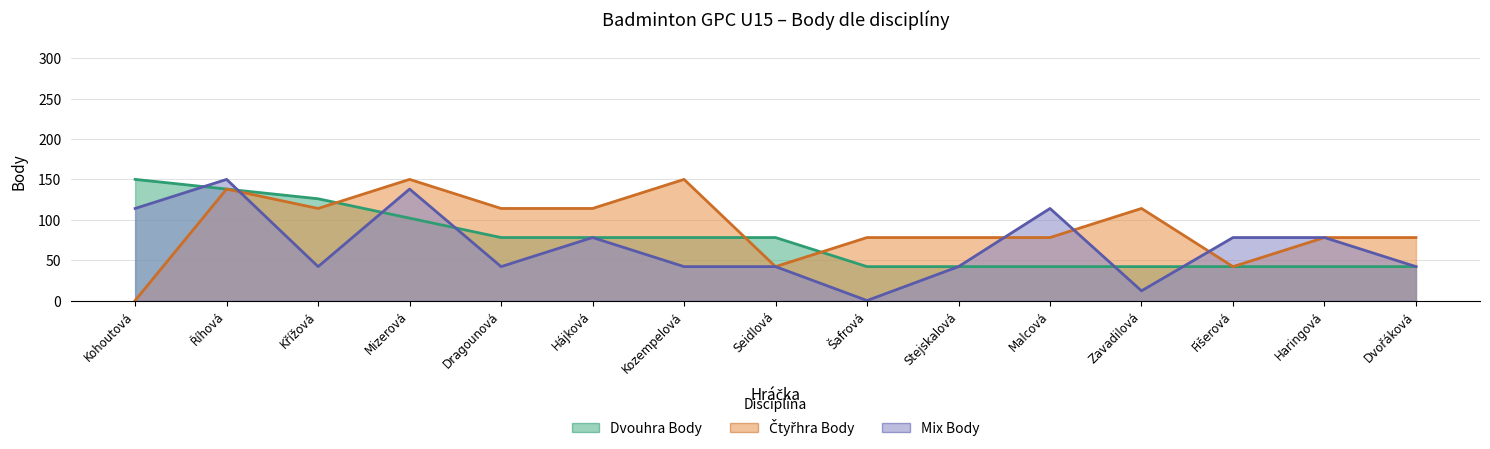

What is the difference between the highest and lowest values at Stejskalová?

36